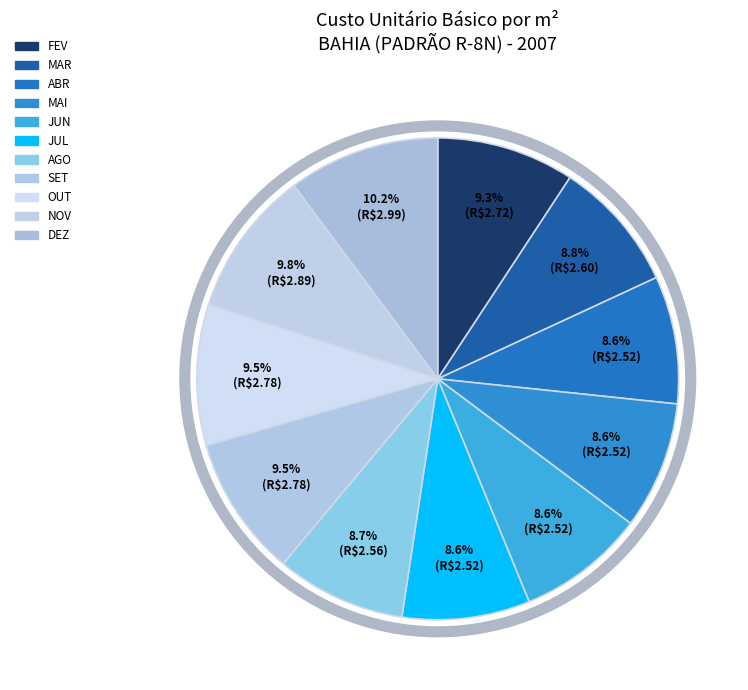

Is there any slice that represents more than half of the pie?

No